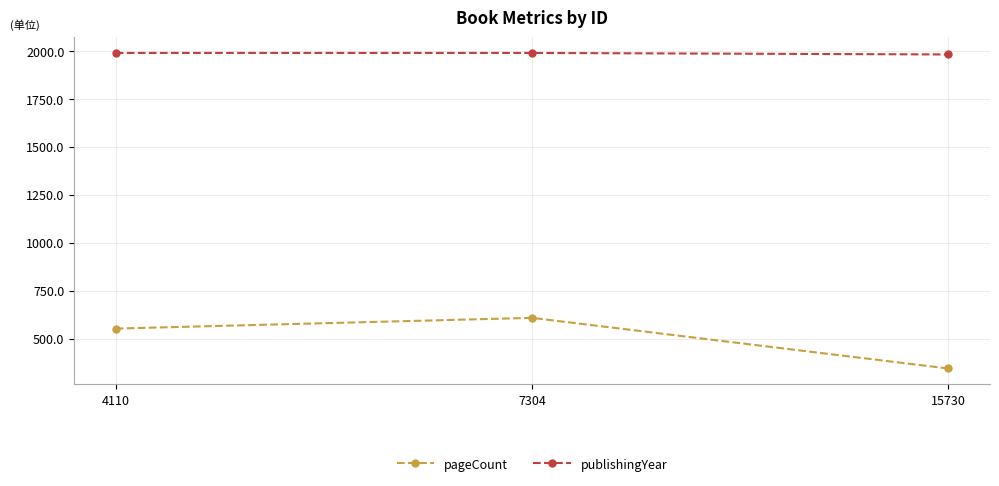

What value does the publishingYear series have at 4110?

1989